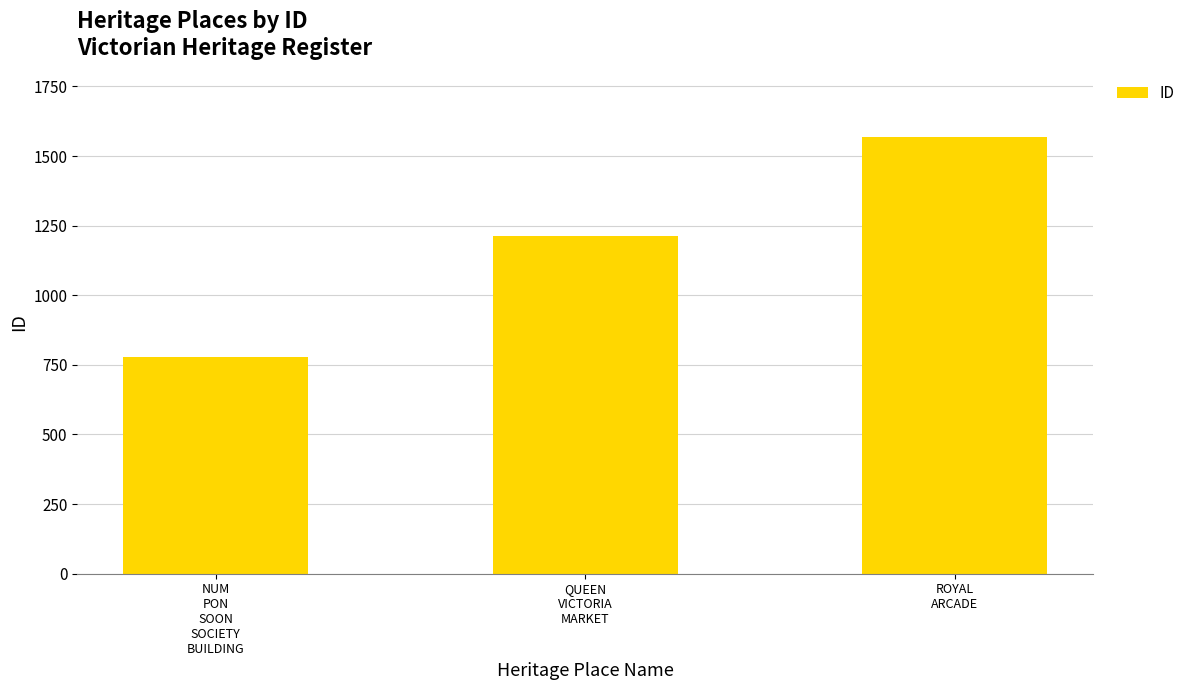

How many bars are there in total?

3